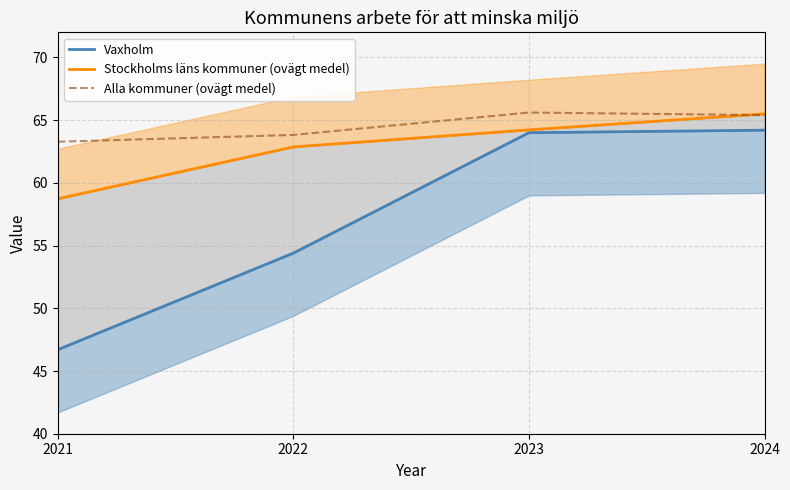

What is the difference between the second highest and minimum values in the Vaxholm series?

17.3